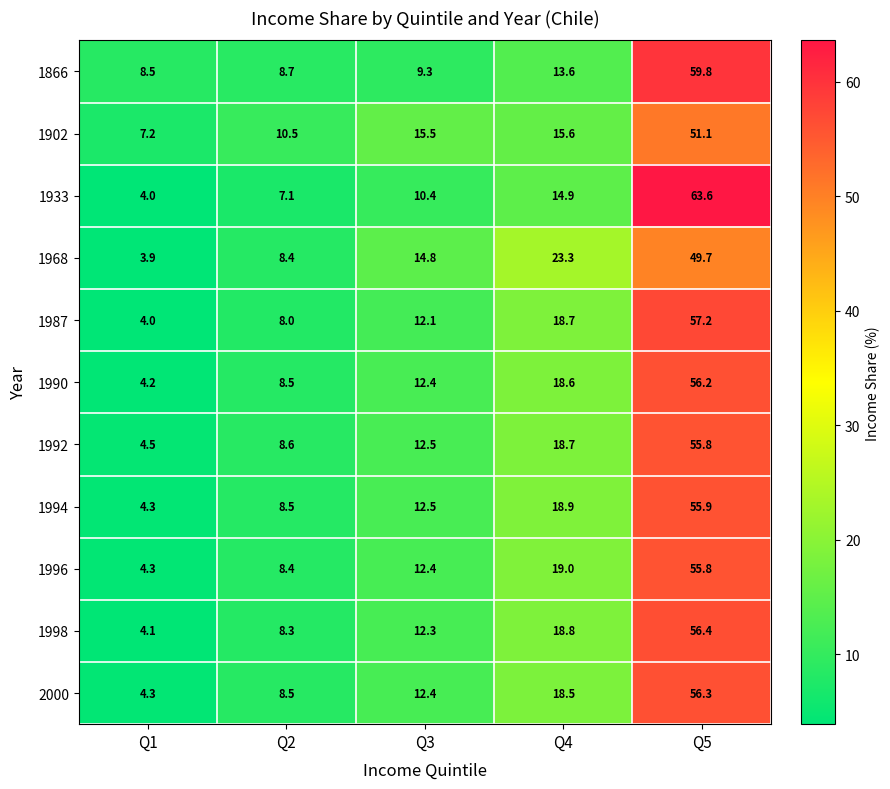

At which label does 1992 reach its minimum?

Q1